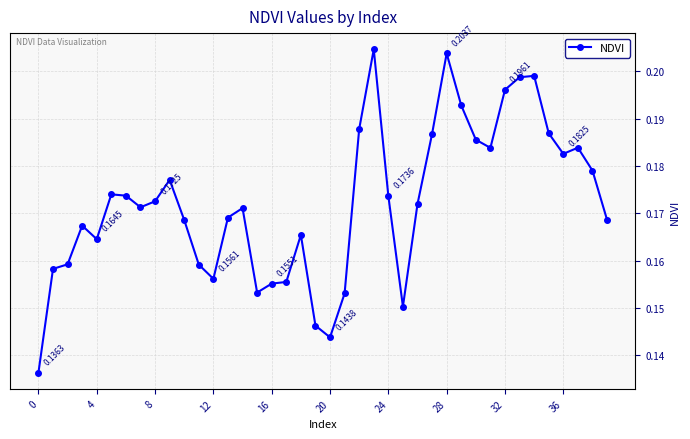

How many values are between 0 and 1?

40